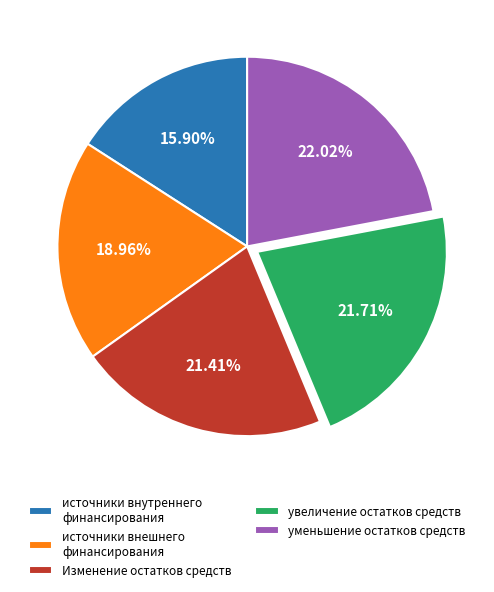

Is the sum of уменьшение остатков средств and увеличение остатков средств greater than half?

No